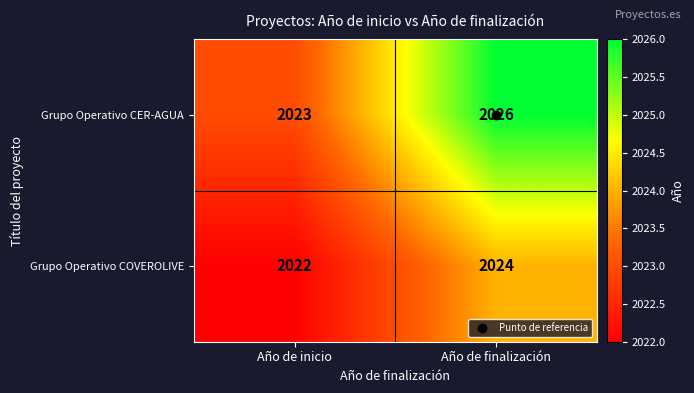

Count the number of data series in this chart.

2